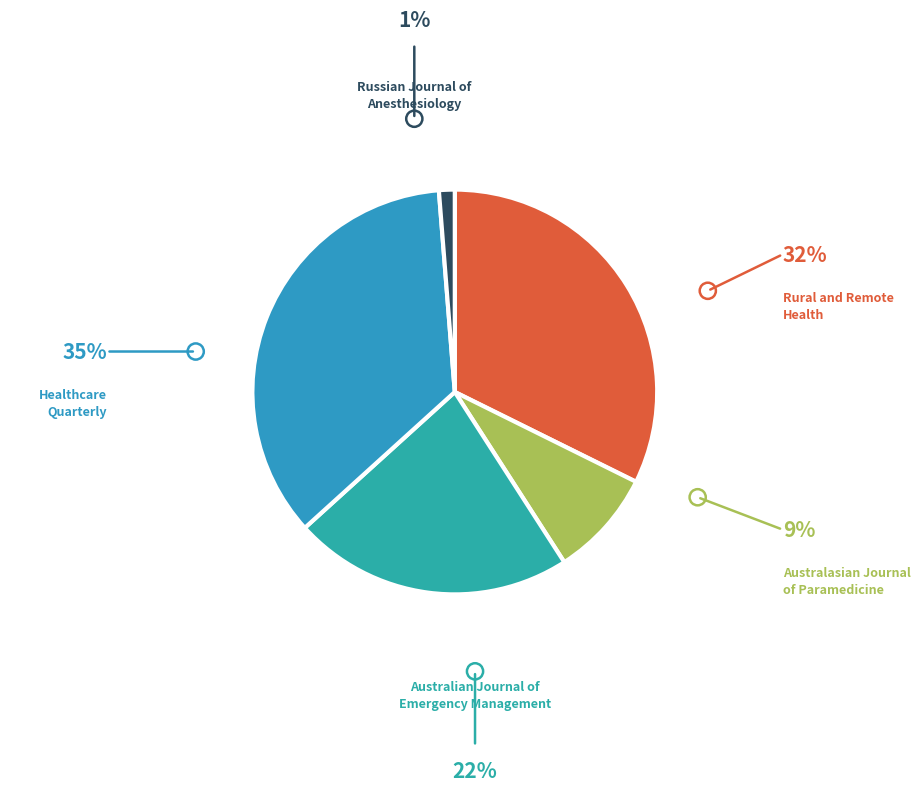

The Australian Journal of Emergency Management slice represents 15% of the pie. True or false?

False